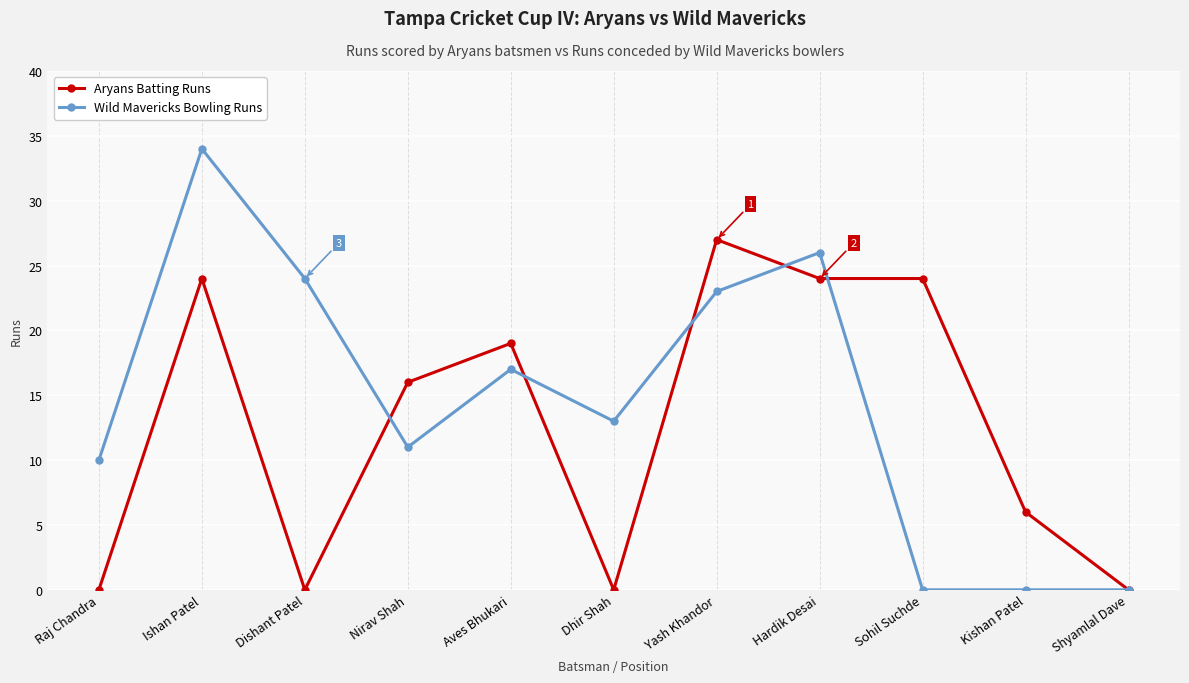

Is it true that Aryans Batting Runs equals 0 at Dishant Patel?

True